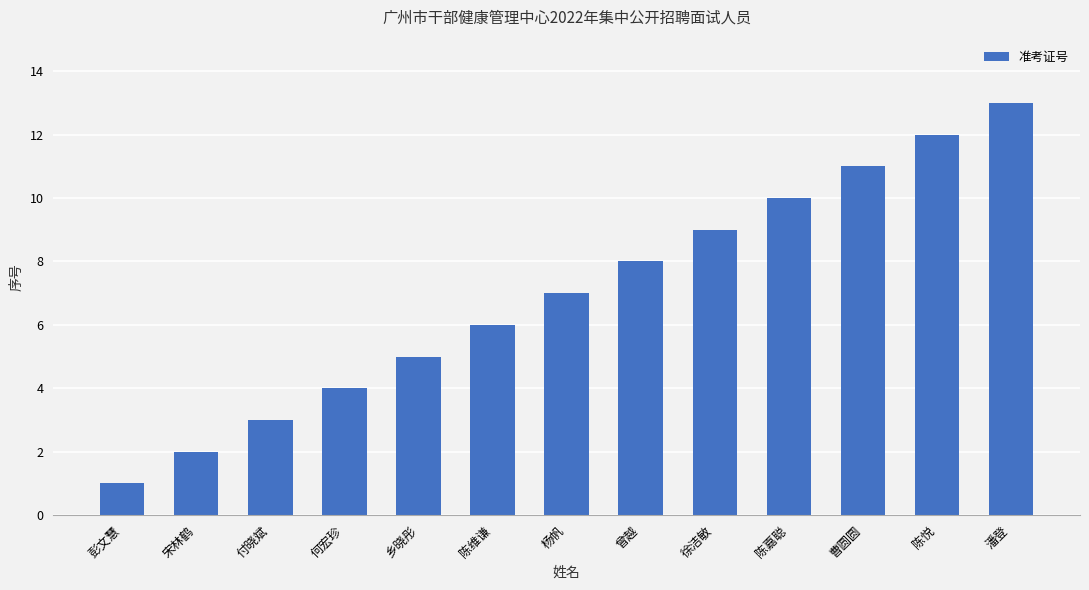

Rank the categories by value from lowest to highest.

彭文慧, 宋林鹤, 付晓斌, 何宏珍, 乡晓彤, 陈维谦, 杨帆, 曾越, 徐洁敏, 陈嘉聪, 曹圆圆, 陈悦, 潘登